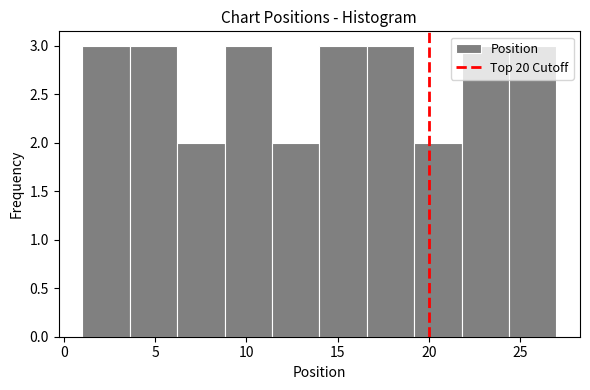

Reading left to right, list every bar in this chart as the range it spans on the x-axis followed by its height. Neither the bar edges nor the heights are printed on the chart, so give them approximately, as read against the axes.

1.0 to 3.6: 3
3.6 to 6.2: 3
6.2 to 8.8: 2
8.8 to 11.4: 3
11.4 to 14.0: 2
14.0 to 16.6: 3
16.6 to 19.2: 3
19.2 to 21.8: 2
21.8 to 24.4: 3
24.4 to 27.0: 3